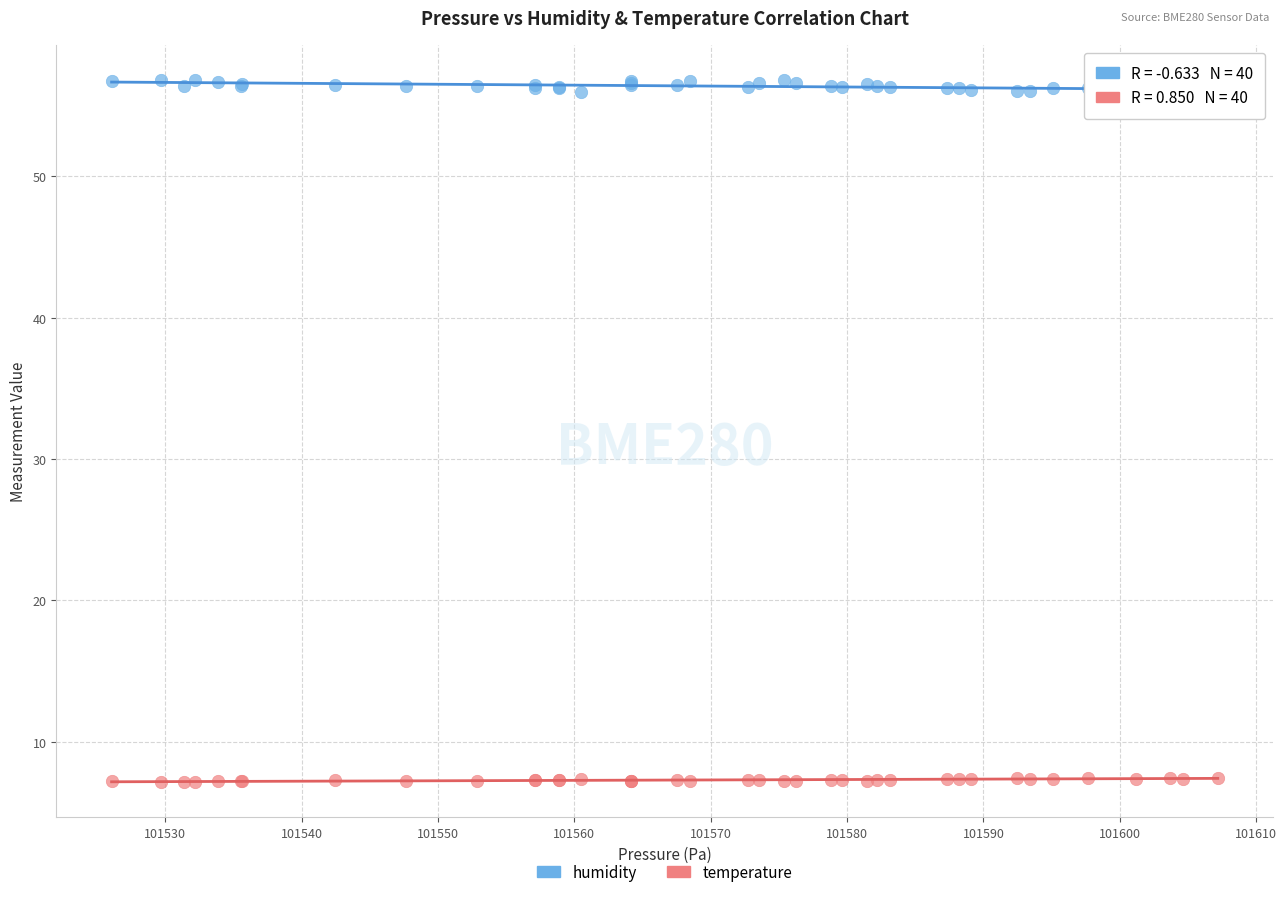

Which series has the largest Y range (max minus min)?

humidity